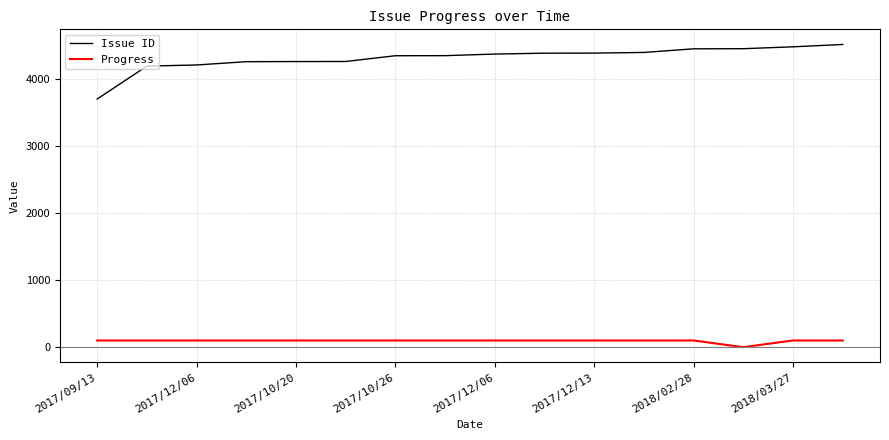

What is the difference between the maximum and minimum values in the Issue ID series?

814